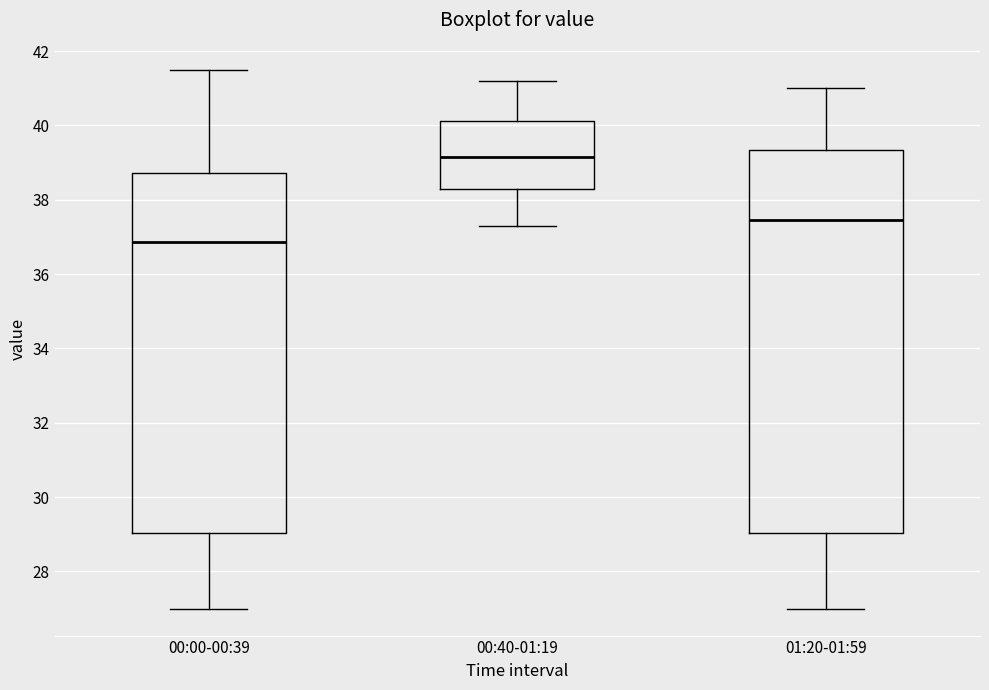

Reading left to right, read every box against the y-axis: the position of its median line, the range the box covers, and the ends of its whiskers. The values are not printed on the chart, so give them approximately, as read against the axis.

00:00-00:39: median 36.8, box 29.0 to 38.8, whiskers 27.0 to 41.6
00:40-01:19: median 39.2, box 38.4 to 40.2, whiskers 37.4 to 41.2
01:20-01:59: median 37.4, box 29.0 to 39.4, whiskers 27.0 to 41.0